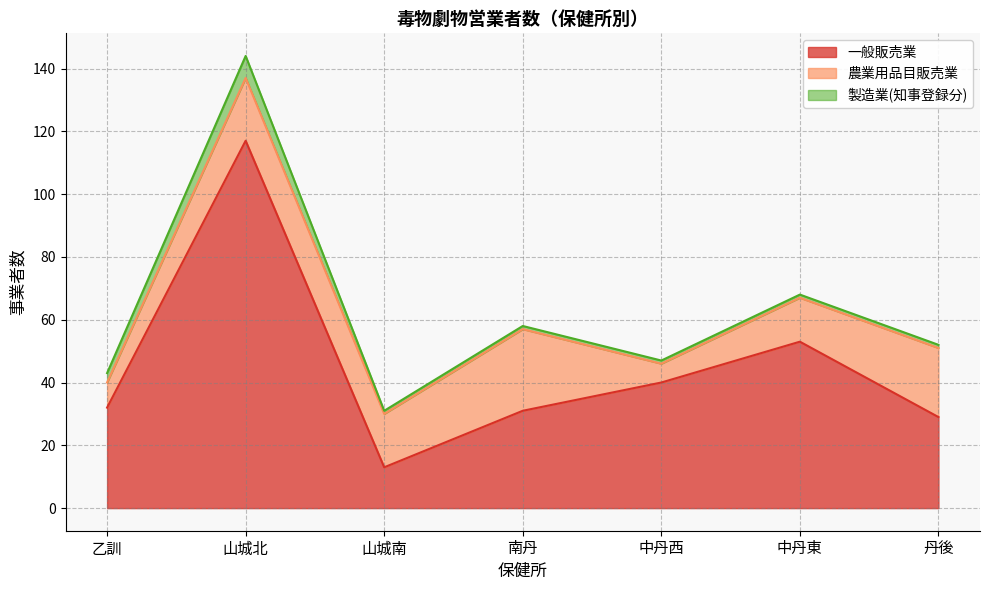

Reading left to right, transcribe all the data shown in this chart.

一般販売業: 乙訓=32	山城北=117	山城南=13	南丹=31	中丹西=40	中丹東=53	丹後=29
農業用品目販売業: 乙訓=8	山城北=20	山城南=17	南丹=26	中丹西=6	中丹東=14	丹後=22
製造業(知事登録分): 乙訓=3	山城北=7	山城南=1	南丹=1	中丹西=1	中丹東=1	丹後=1